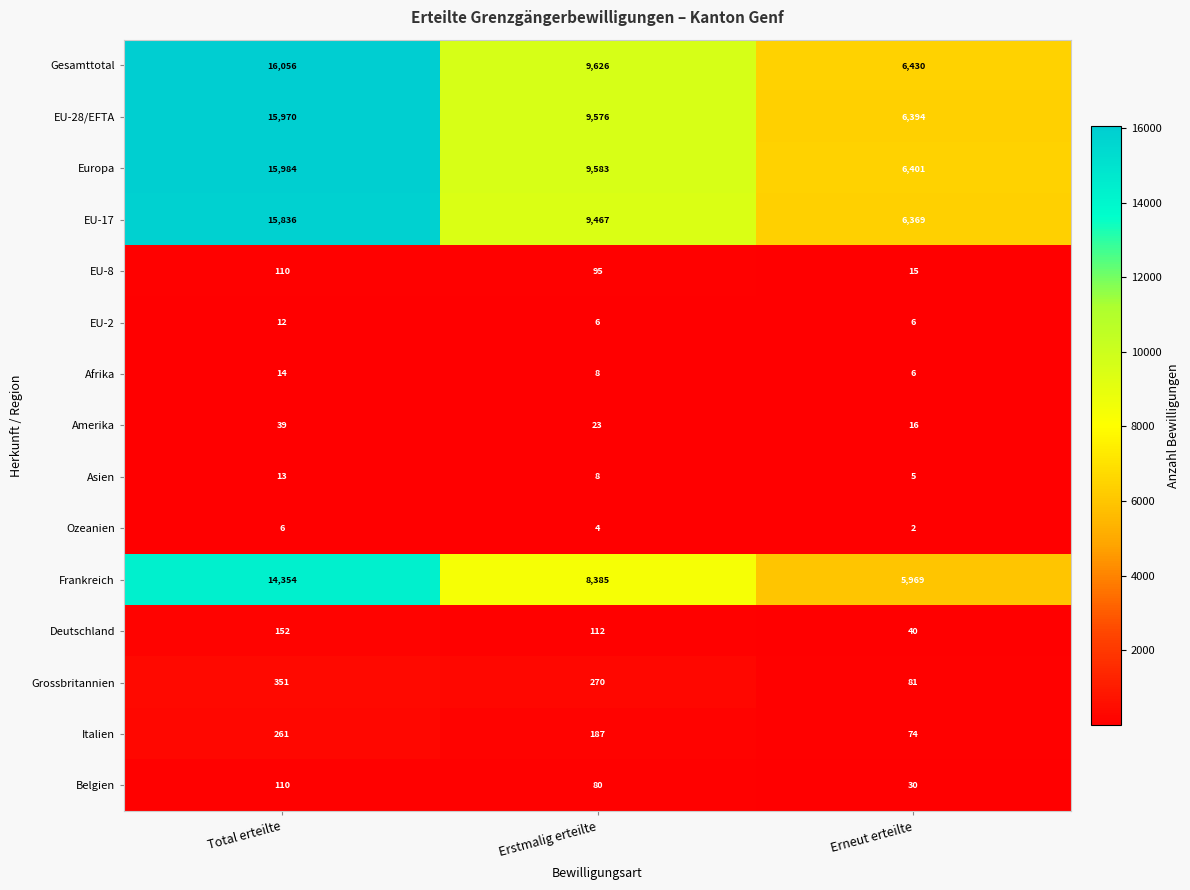

List the labels in order of Belgien value, smallest first.

Erneut erteilte, Erstmalig erteilte, Total erteilte